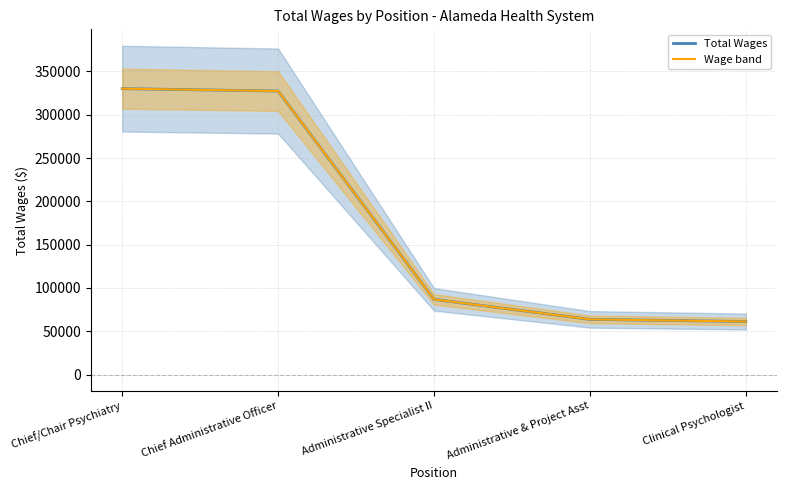

At how many categories does at least one series exceed 176876?

2